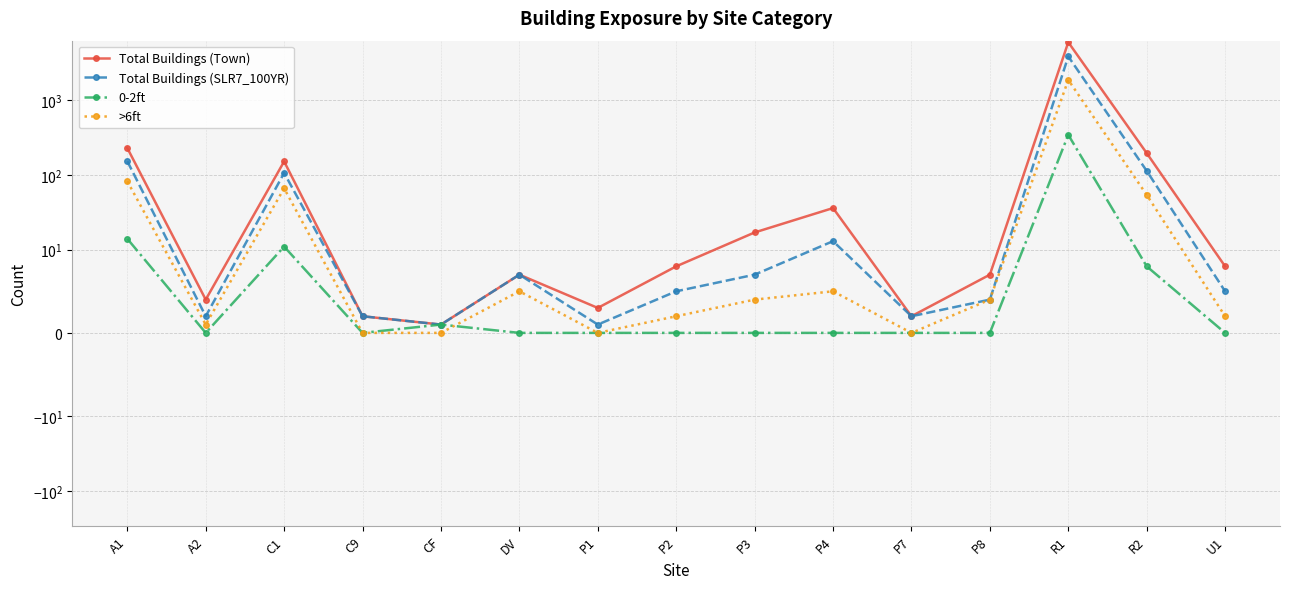

What are all the series names shown in the legend?

Total Buildings (Town), Total Buildings (SLR7_100YR), 0-2ft, >6ft